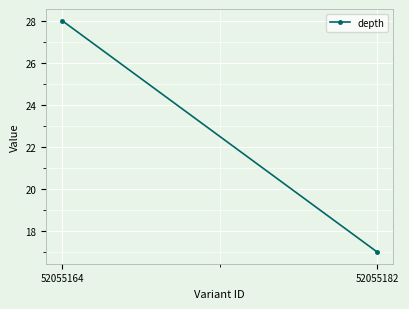

Which has a higher value, 52055182 or 52055164?

52055164